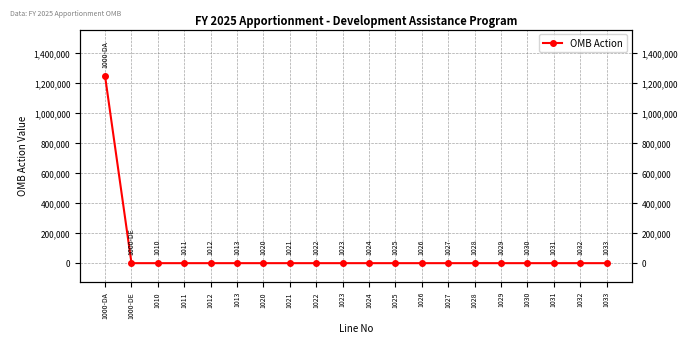

Does the chart display data point markers on the line(s)?

Yes